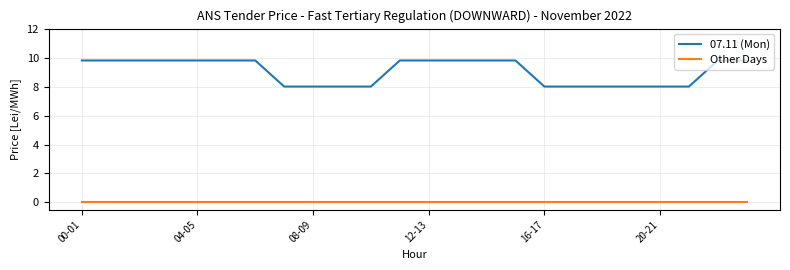

True or false: Other Days and 07.11 (Mon) intersect in this chart.

False